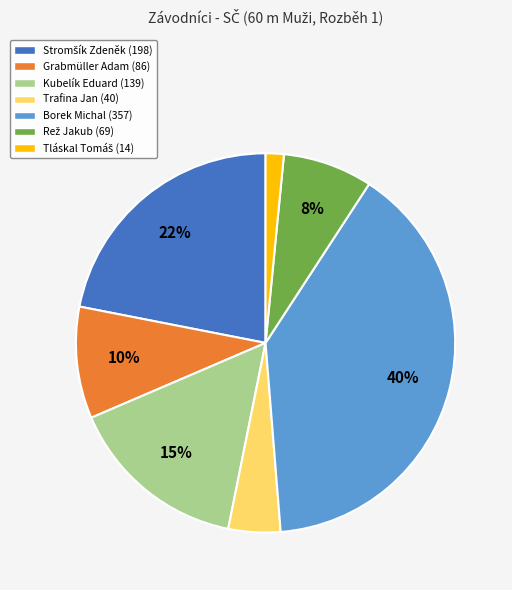

Which slice is the largest?

Borek Michal